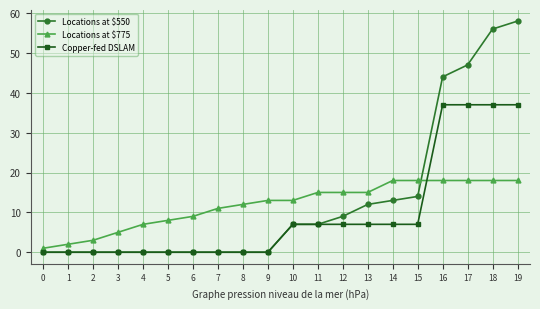

How many values in the Locations at $550 series are below 7?

10